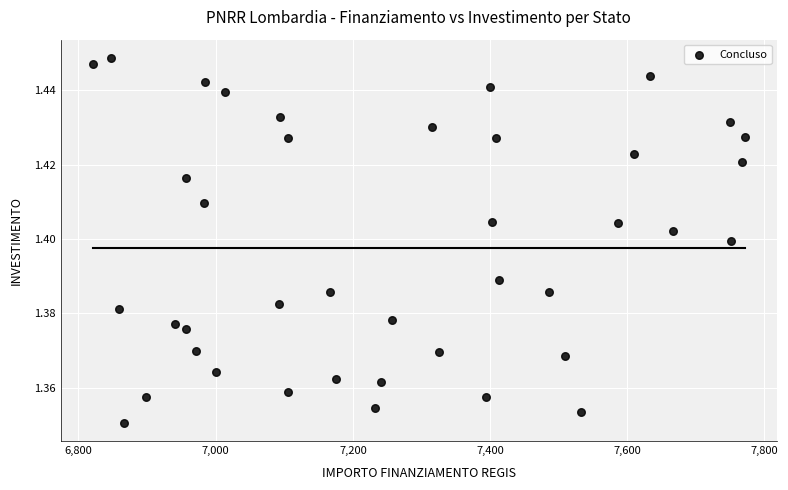

What is the range of X values (max minus min)?

949.3